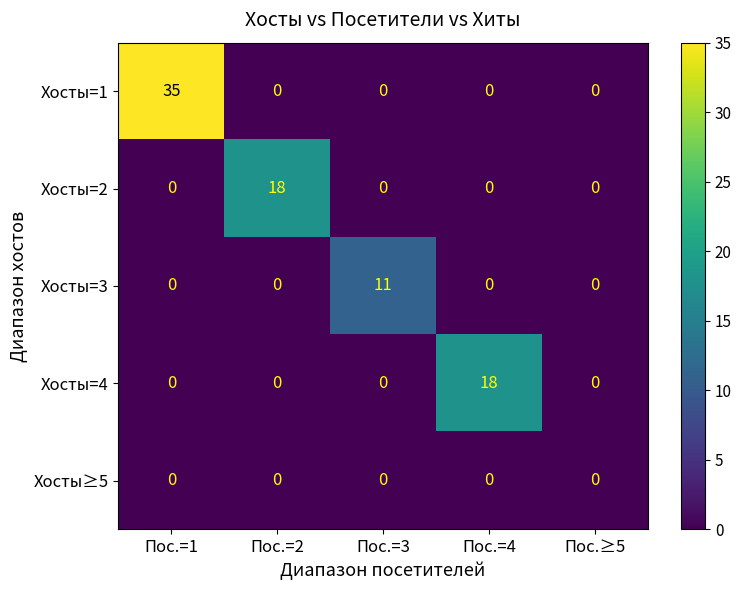

Which label corresponds to the largest value in the chart?

Пос.=1